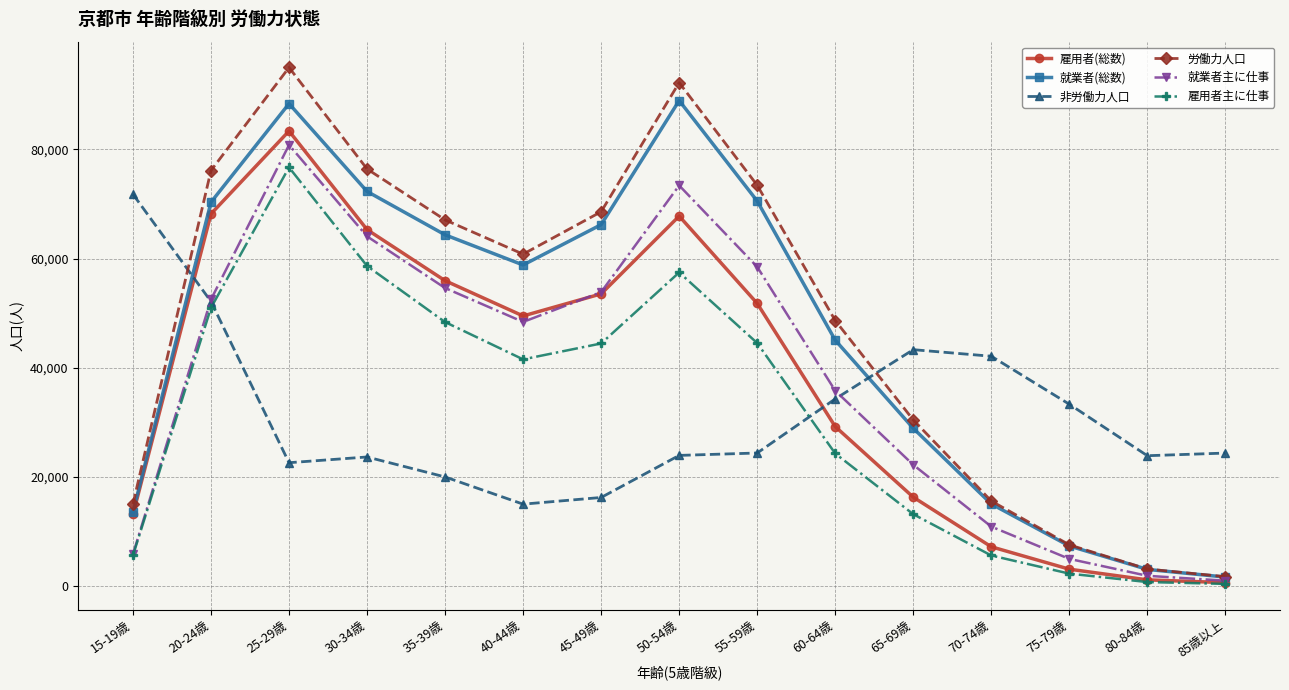

Between 45-49歳 and 70-74歳, which series saw the biggest shift?

労働力人口